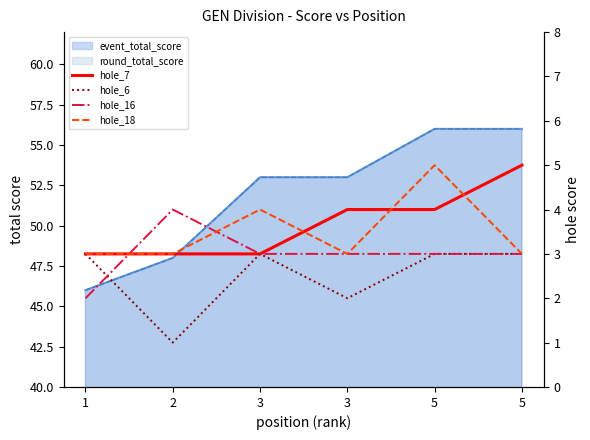

What is the difference between the maximum and minimum values in the hole_7 series?

2